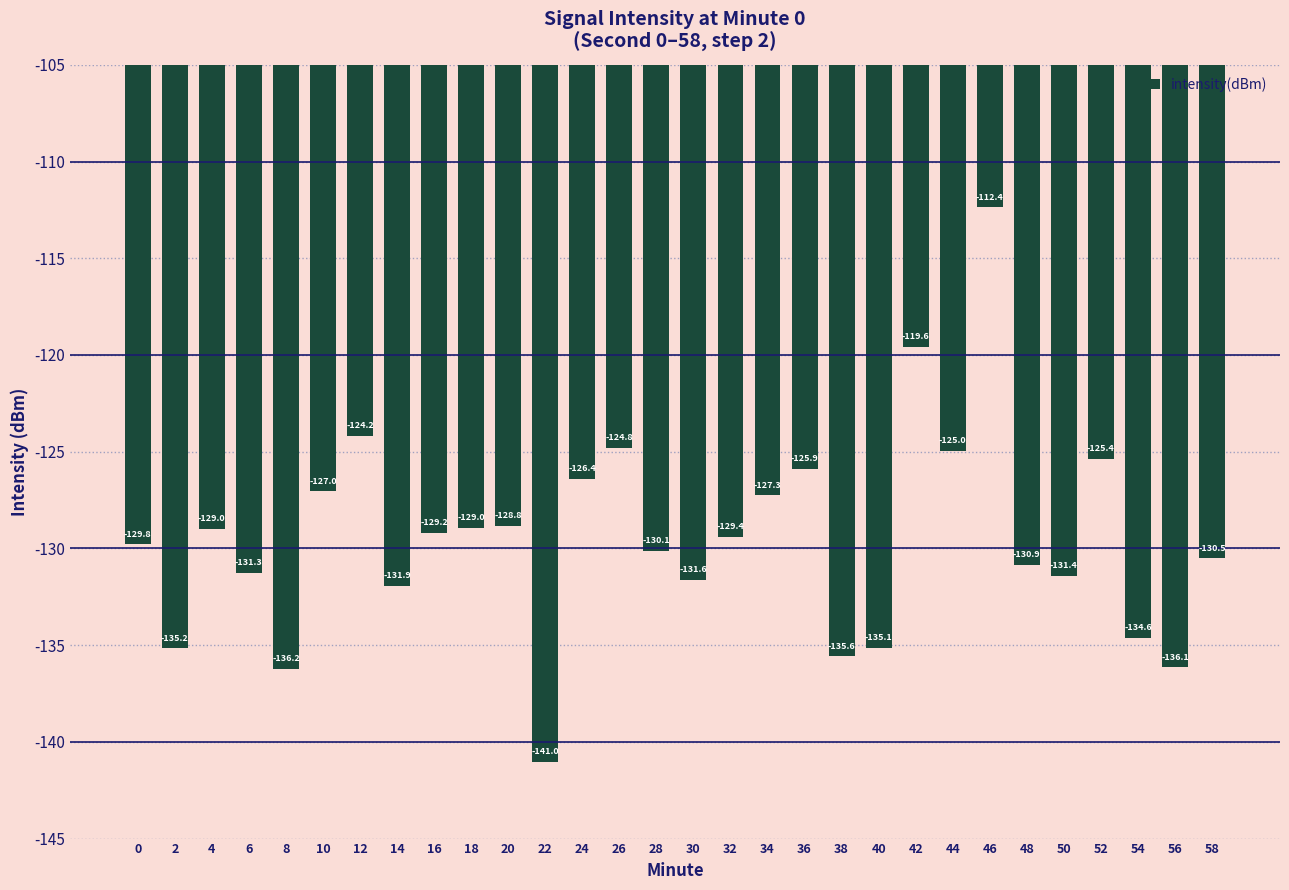

Reading right to left, extract all data points from this chart.

58=-130.5	56=-136.1	54=-134.6	52=-125.4	50=-131.4	48=-130.9	46=-112.4	44=-125.0	42=-119.6	40=-135.1	38=-135.6	36=-125.9	34=-127.3	32=-129.4	30=-131.6	28=-130.1	26=-124.8	24=-126.4	22=-141.0	20=-128.8	18=-129.0	16=-129.2	14=-131.9	12=-124.2	10=-127.0	8=-136.2	6=-131.3	4=-129.0	2=-135.2	0=-129.8